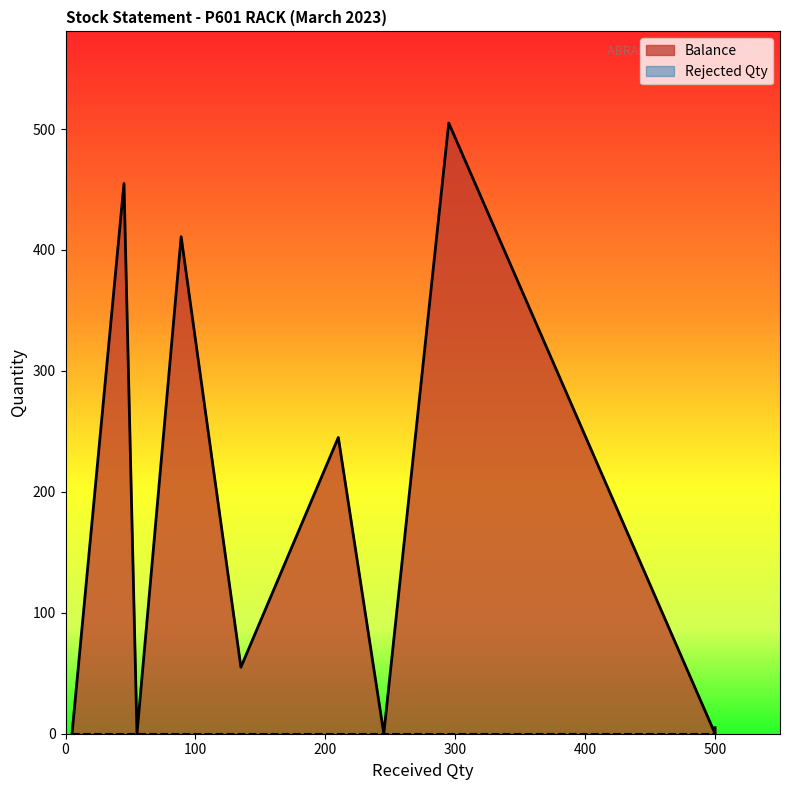

Rank the series at 135 from highest to lowest value.

Balance, Rejected Qty